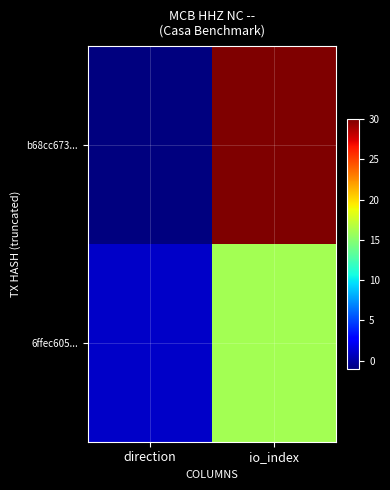

What is the total value across all series at io_index?

46